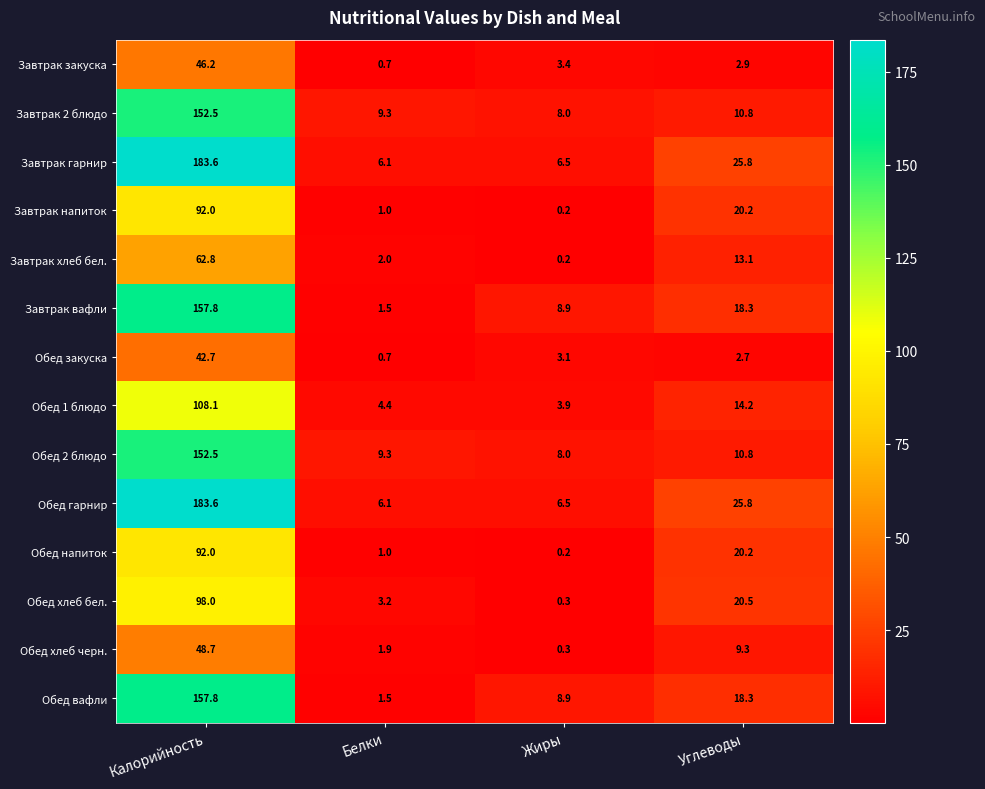

At which label does Обед хлеб черн. reach its peak?

Калорийность